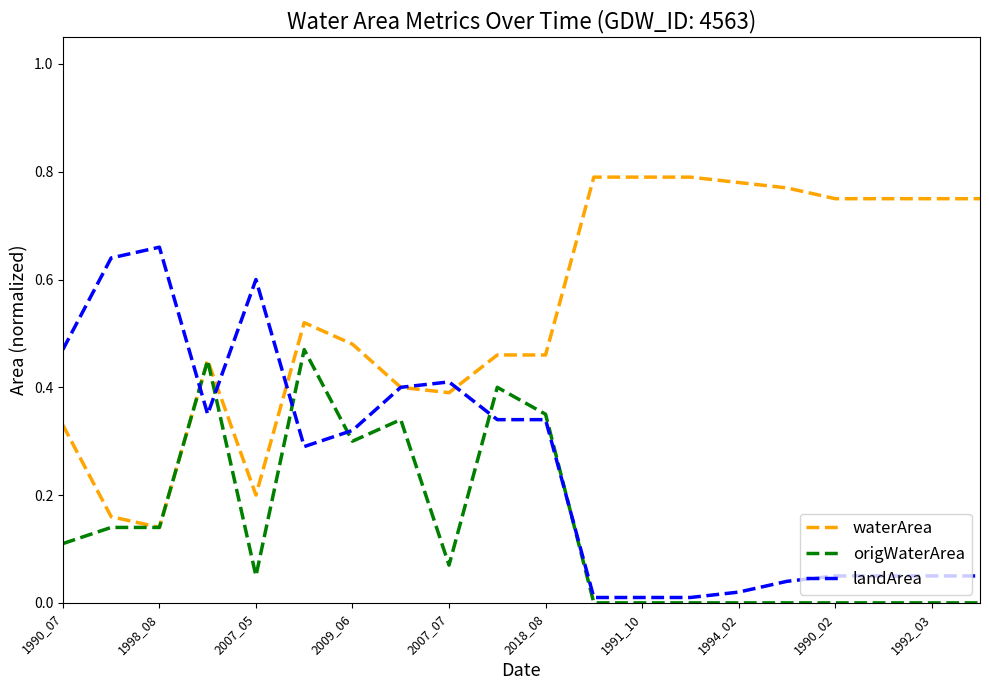

List the series in order of their overall mean, lowest first.

origWaterArea, landArea, waterArea